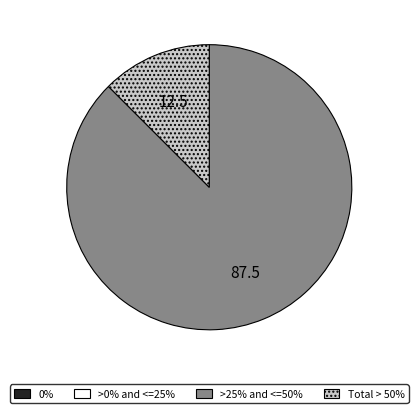

Does any single category account for the majority?

Yes